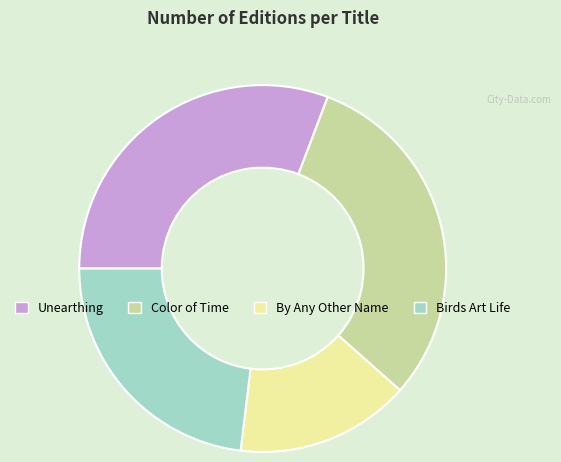

True or false: Unearthing accounts for 31% of the total.

True